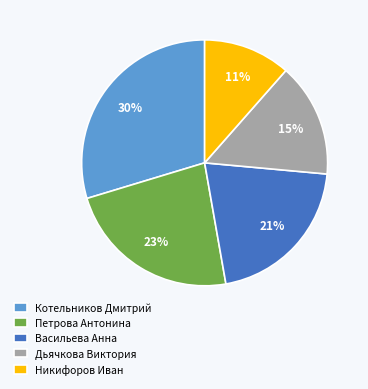

What is the smallest slice in the pie chart?

Никифоров Иван